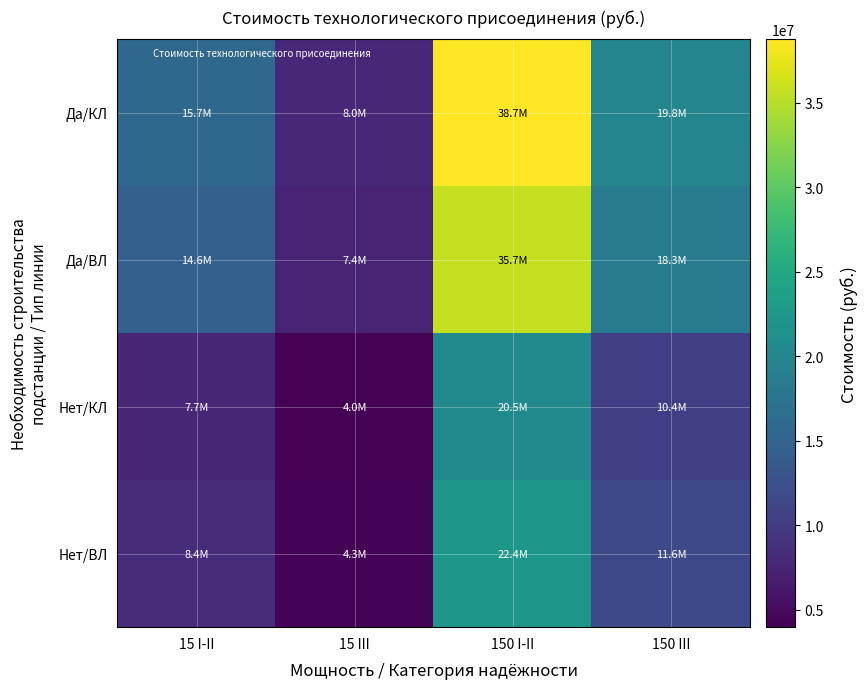

Reading right to left, extract all data points from this chart.

Да/КЛ: 150 III=19781656	150 I-II=38748008	15 III=8004615	15 I-II=15705012
Да/ВЛ: 150 III=18272114	150 I-II=35728524	15 III=7441353	15 I-II=14578488
Нет/КЛ: 150 III=10373895	150 I-II=20538485	15 III=3983916	15 I-II=7663614
Нет/ВЛ: 150 III=11621346	150 I-II=22427387	15 III=4336323	15 I-II=8368428